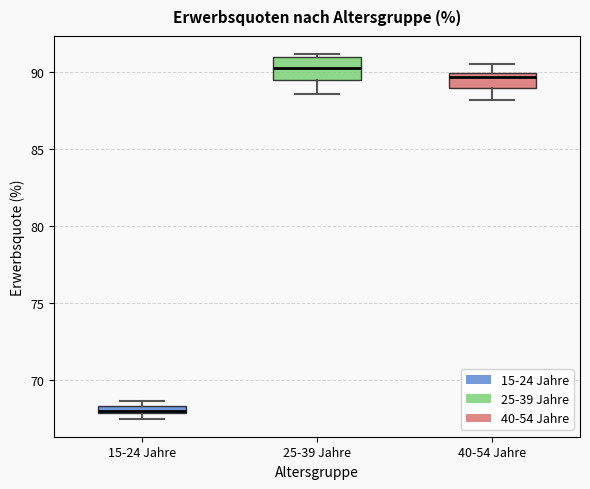

Which box is the tallest, from its lower edge to its upper edge?

25-39 Jahre